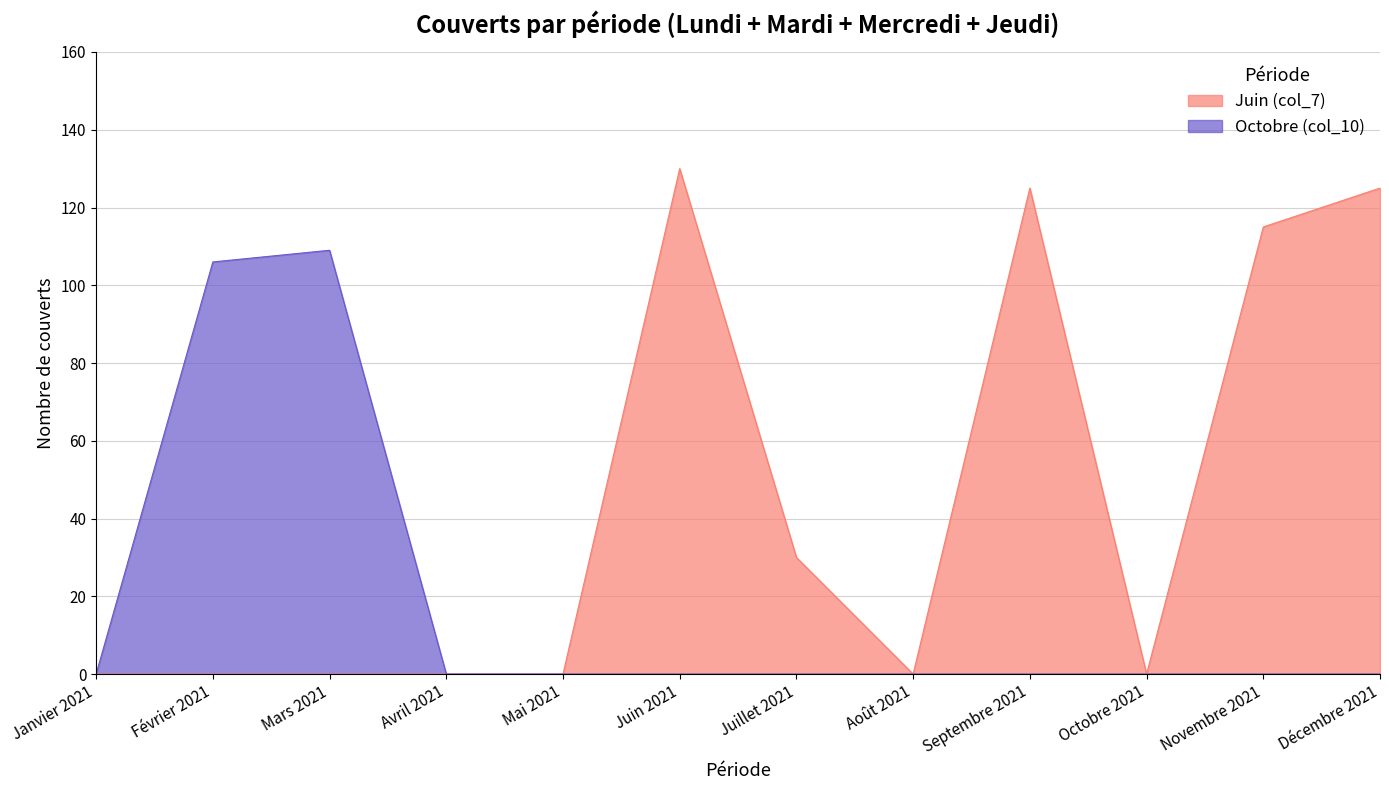

What is the highest value of the Octobre (col_10) series?

109